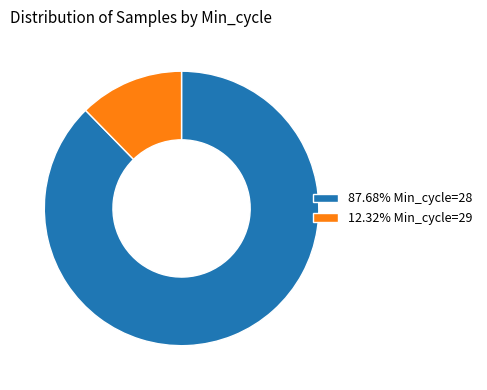

What is the ratio of the value at 87.68% Min_cycle=28 to the value at 12.32% Min_cycle=29?

7.1